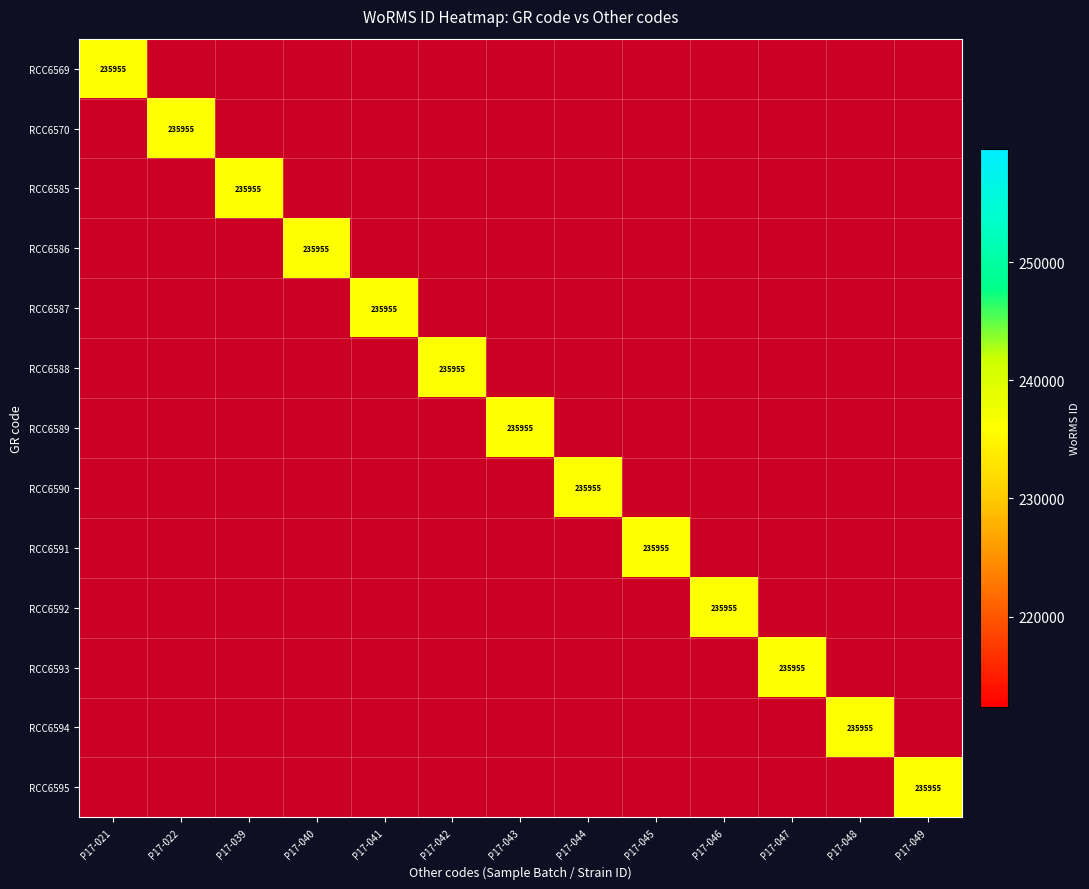

The RCC6586 series shows 235955 at P17-040. True or false?

True